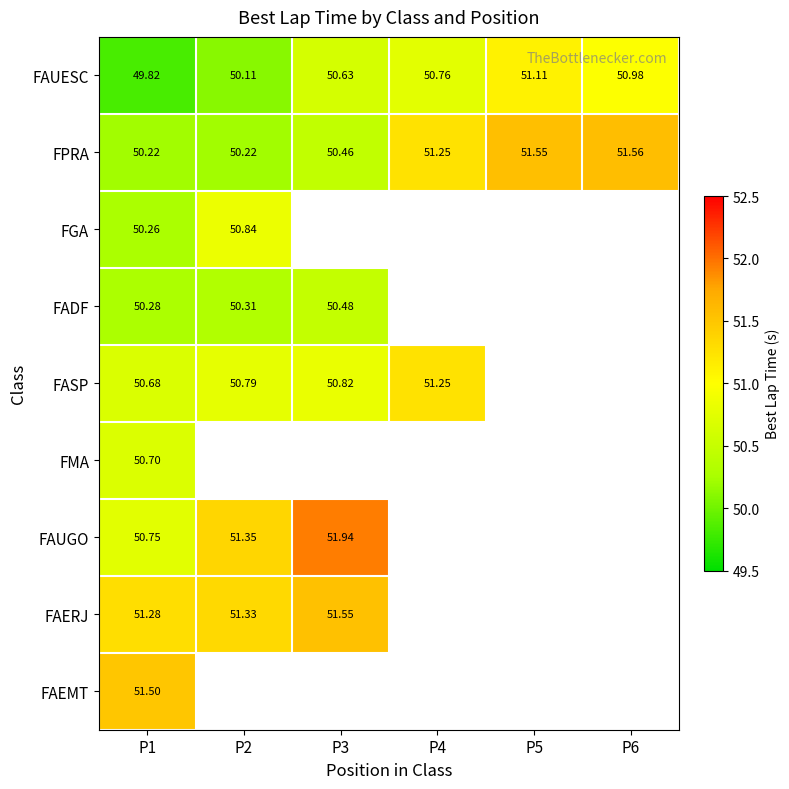

At which category does the chart reach its peak across all series?

P3